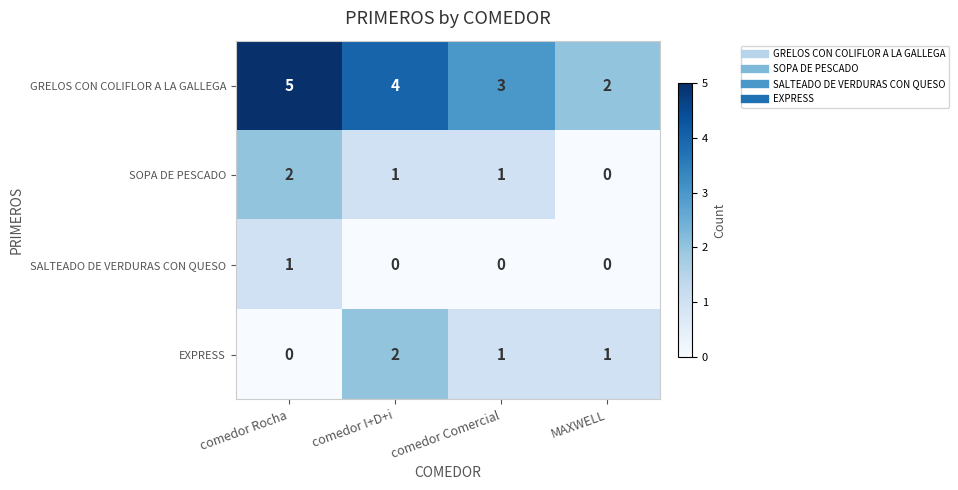

What is the spread (max minus min) of values at comedor Comercial?

3